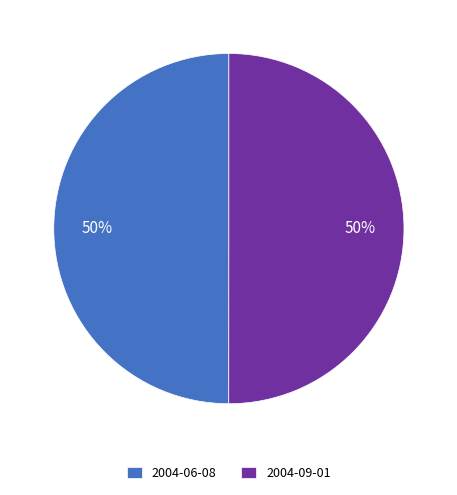

Do 2004-09-01 and 2004-06-08 together represent more than half of the pie?

Yes